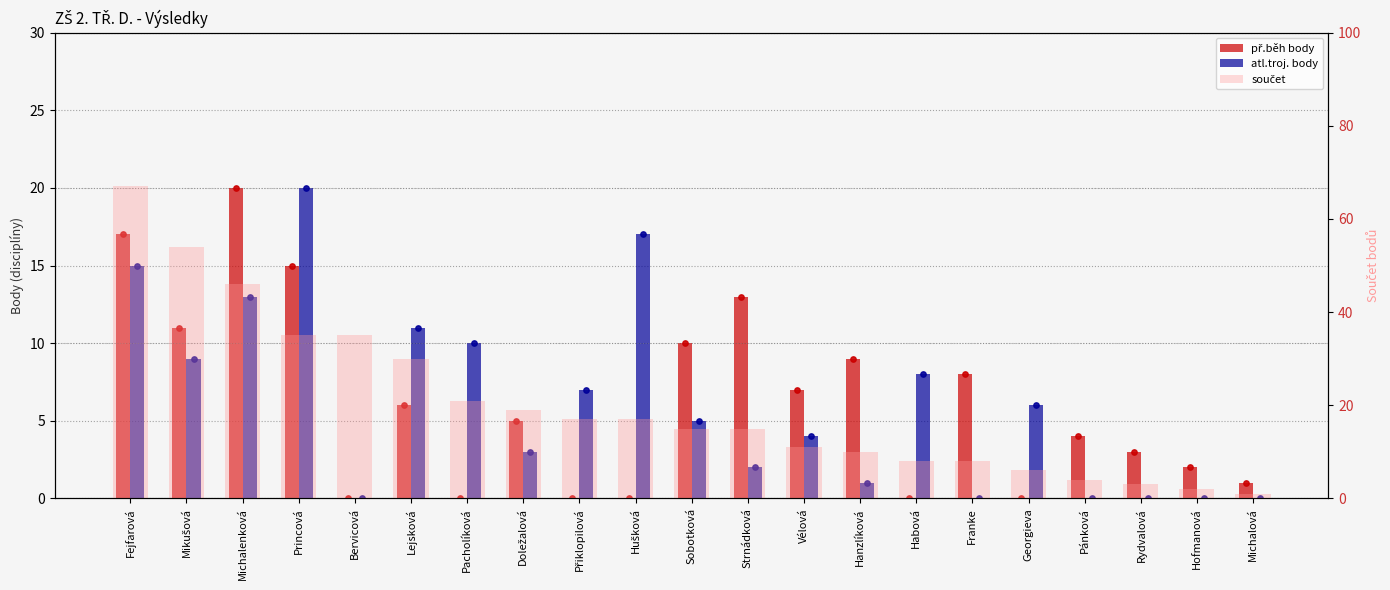

What are all the series names shown in the legend?

př.běh body, atl.troj. body, součet